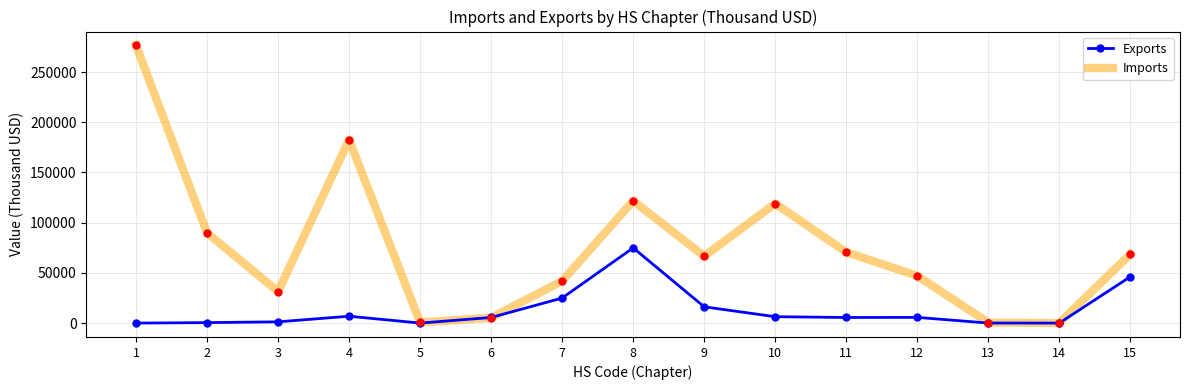

Which category has the highest value across all series?

1